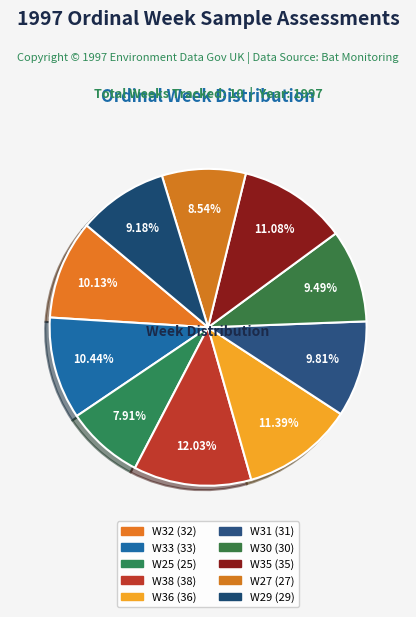

The W33 slice represents 10% of the pie. True or false?

True